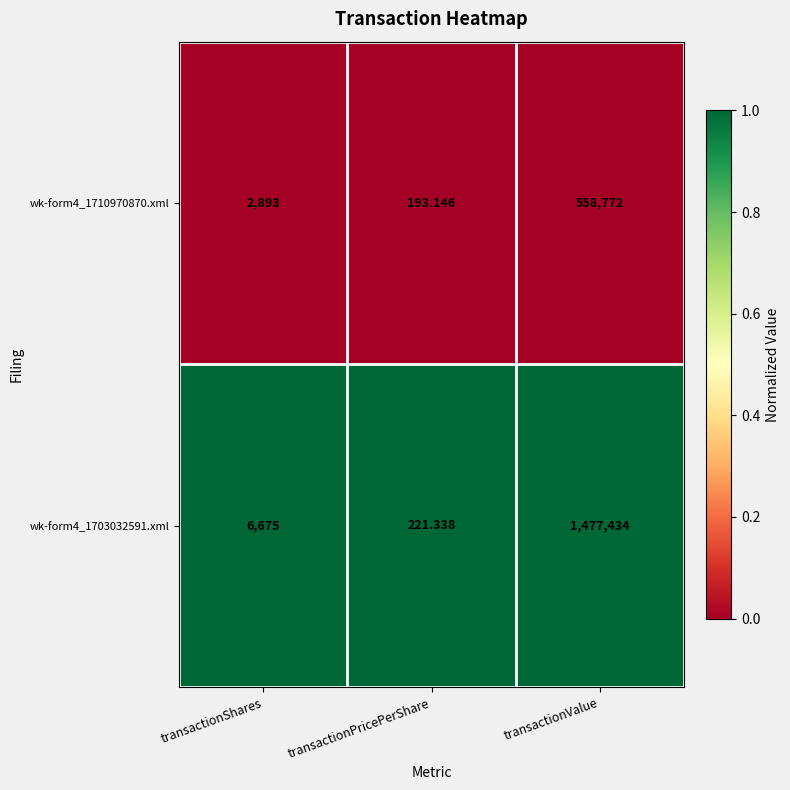

What is the difference between the highest and lowest values at transactionPricePerShare?

28.2